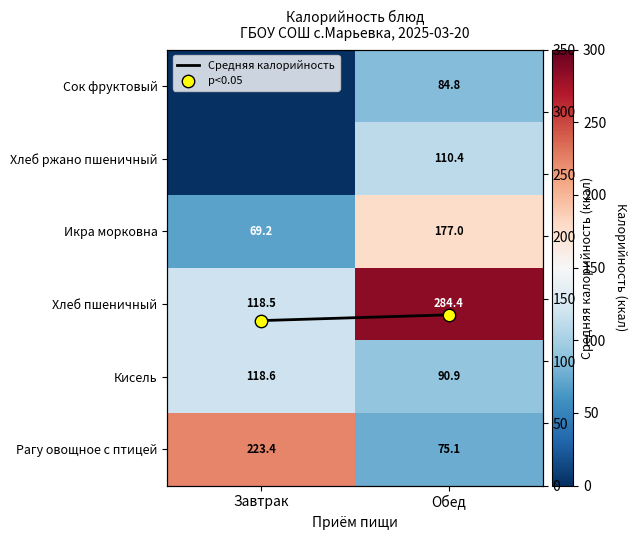

What is the difference between the maximum and minimum values in the Хлеб пшеничный series?

165.9